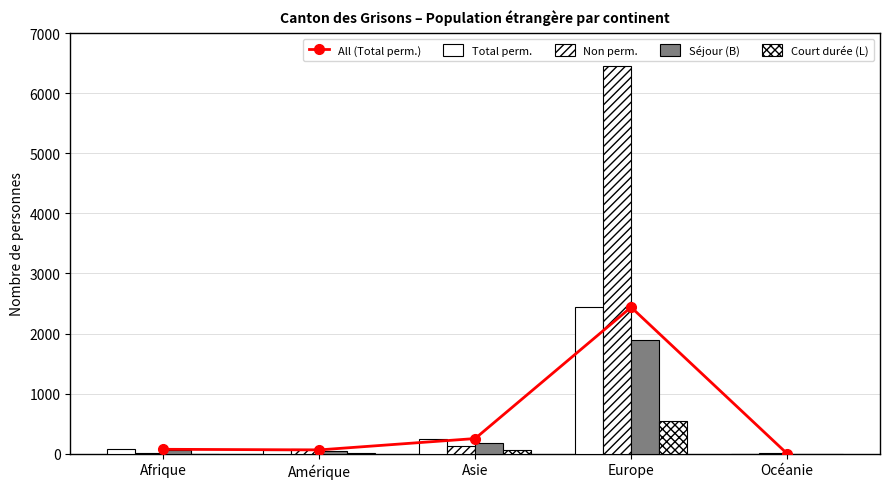

What are all the series names shown in the legend?

All (Total perm.), Total perm., Non perm., Séjour (B), Court durée (L)